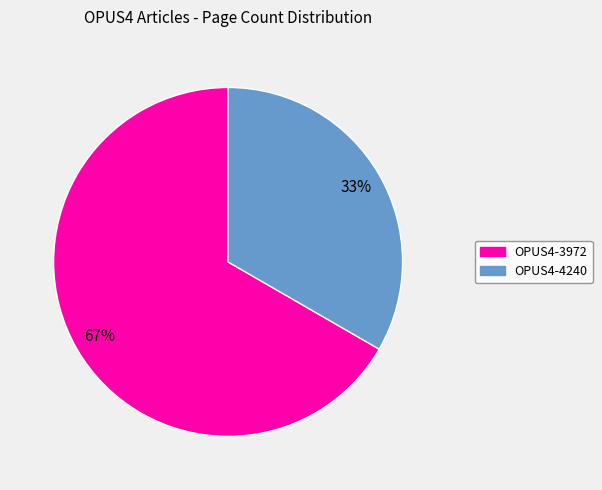

Which category has the smallest portion of the pie?

OPUS4-4240